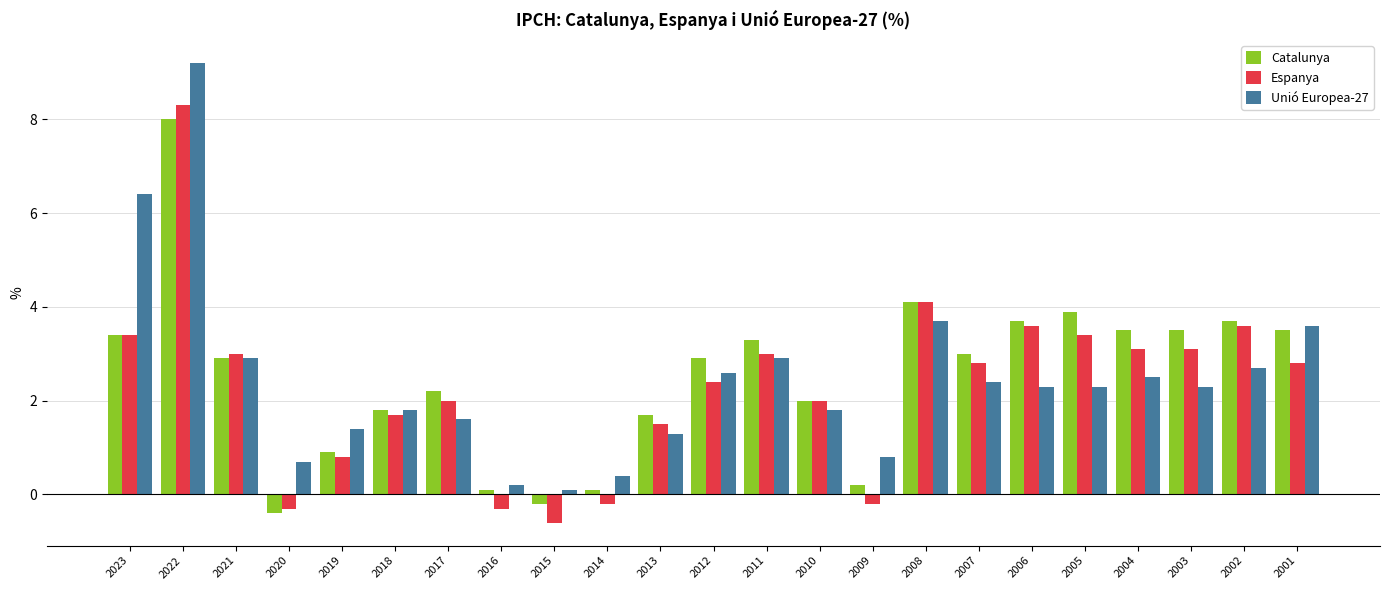

What is the value of the Catalunya bar at the 7th from the left?

2.2